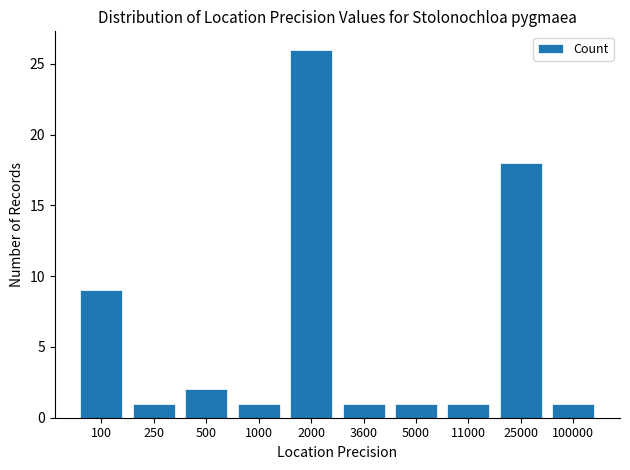

What is the change in value from 3600 to 25000?

+17